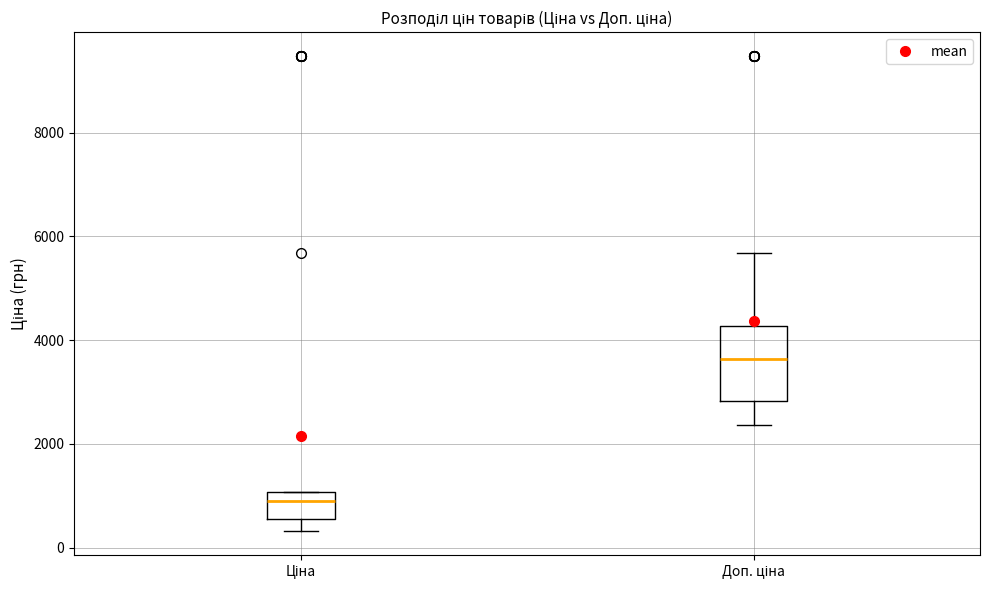

Reading left to right, transcribe this box plot: for each box, give where its median line is, the range the box spans, and where its two whiskers end, as read against the y-axis. The values are not printed on the chart, so give them approximately, as read against the axis.

Ціна: median 800, box 600 to 1000, whiskers 400 to 1000
Доп. ціна: median 3600, box 2800 to 4200, whiskers 2400 to 5600